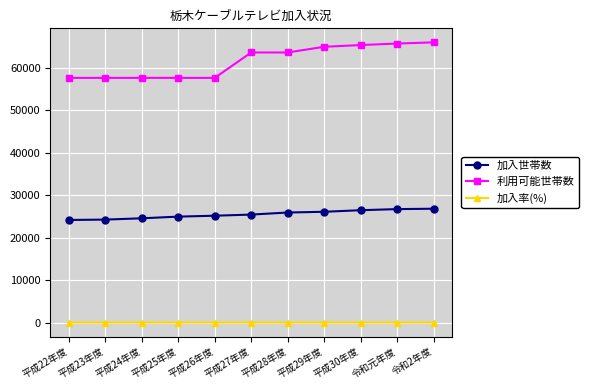

What is the total value across all series at 令和2年度?

92762.6